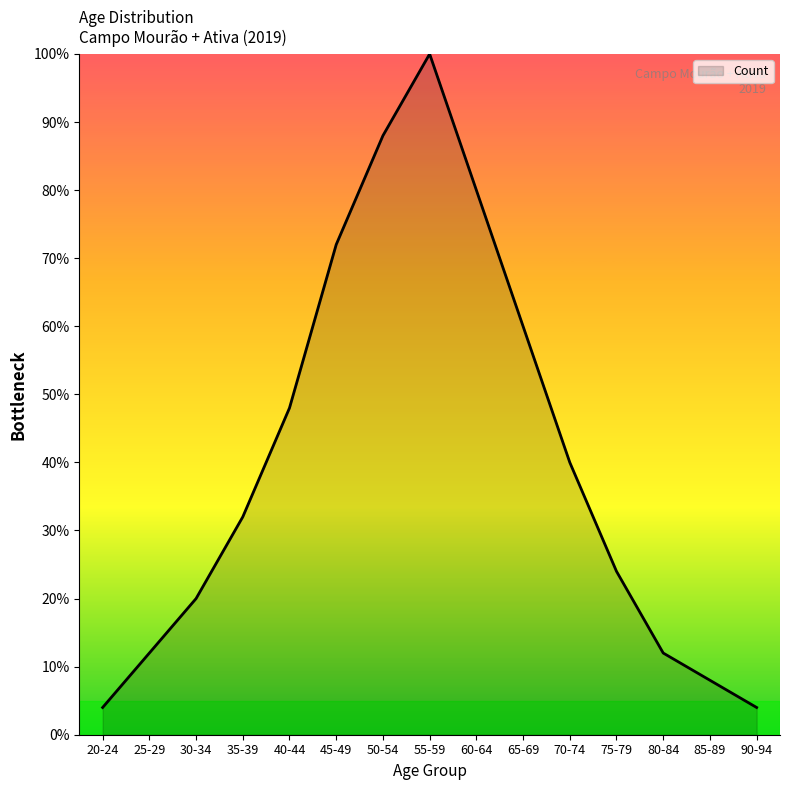

What is the change in value from 25-29 to 70-74?

+28